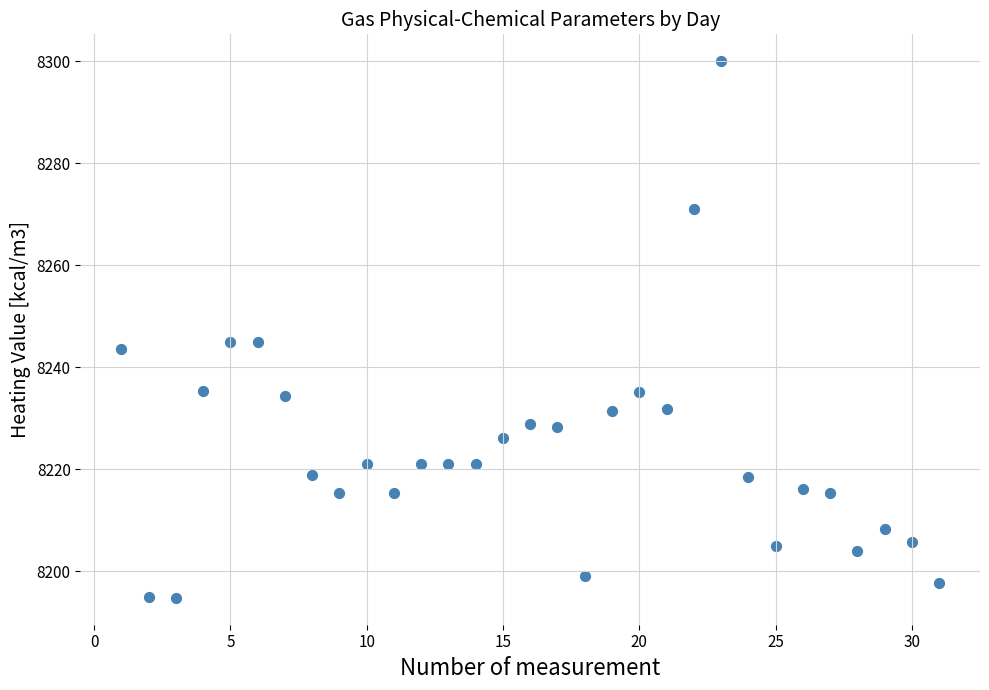

What is the range of X values (max minus min)?

30.0